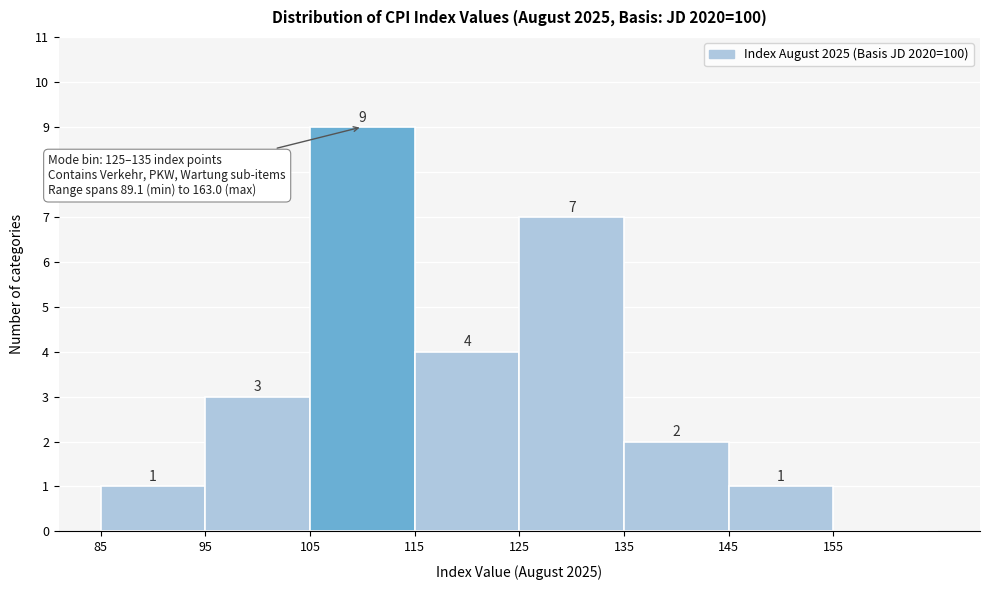

Over which range of the x-axis is the bar tallest?

105 to 115